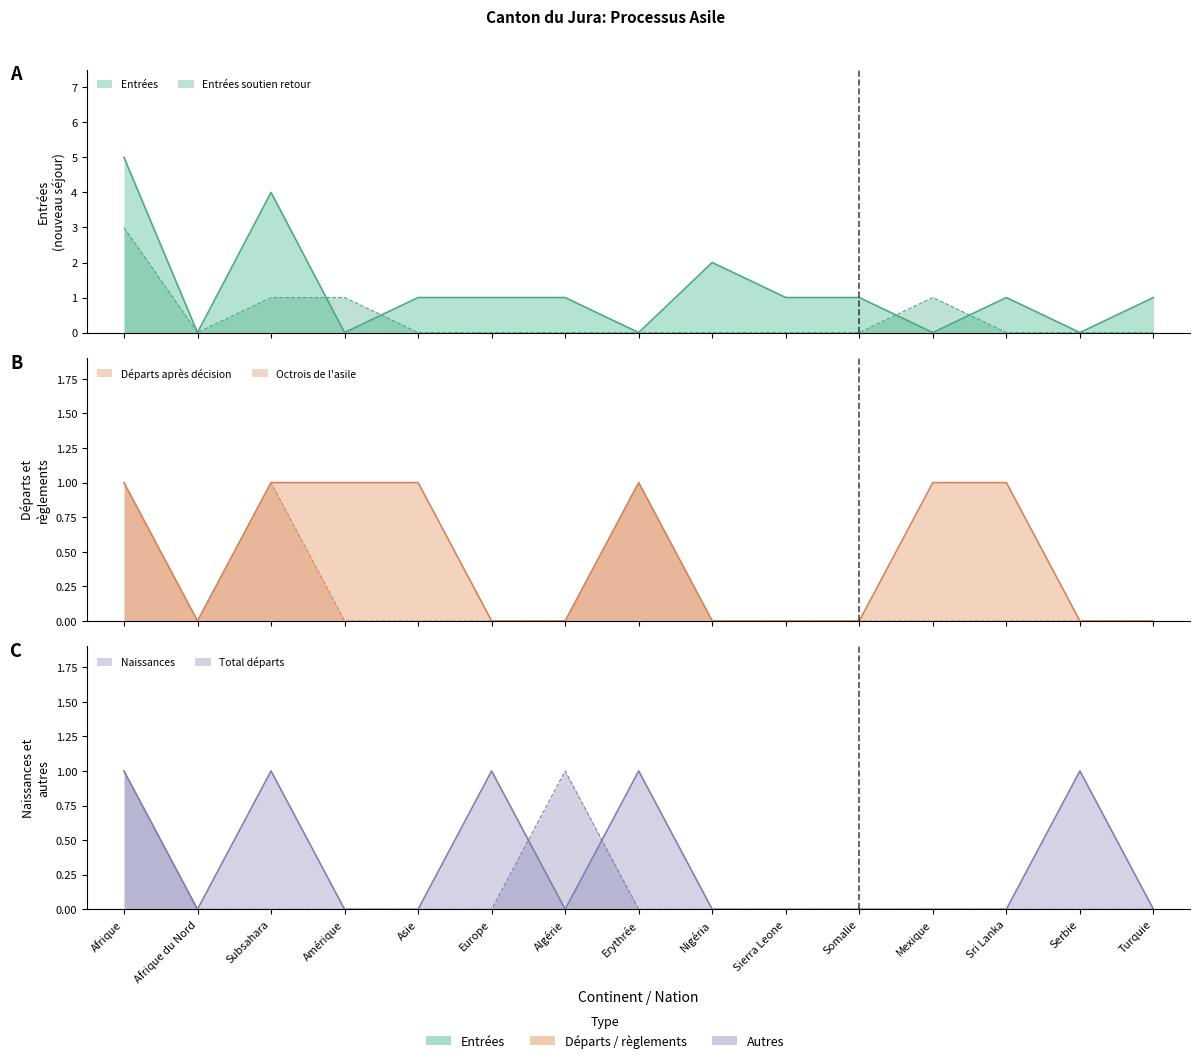

True or false: Naissances has a value of 0 at Afrique.

False